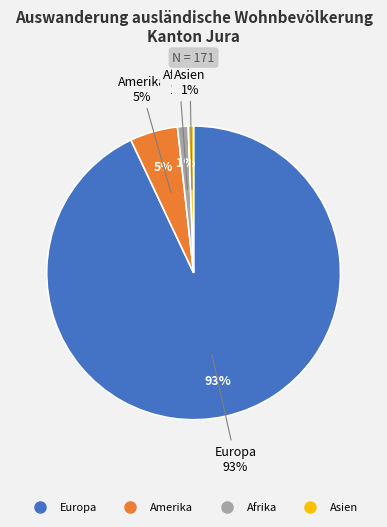

To the nearest percent, what portion does Europa represent?

93%